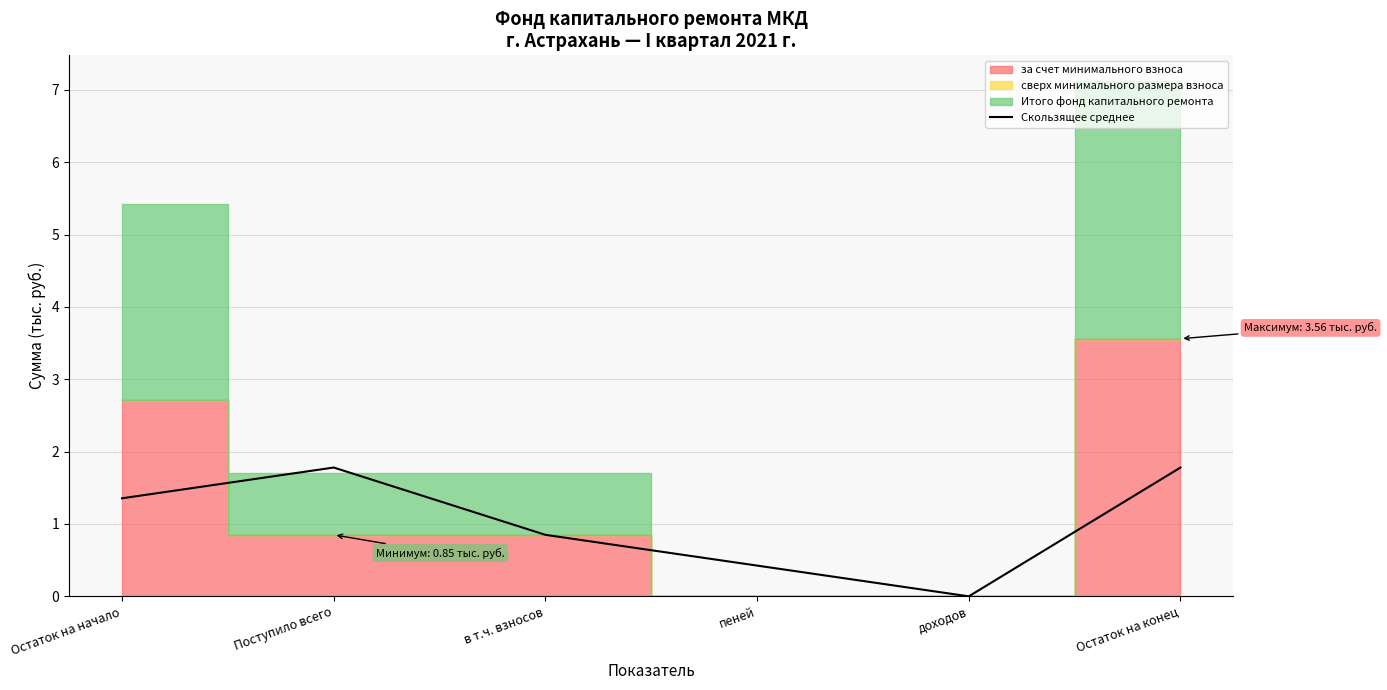

Reading right to left, extract all data points from this chart.

Остаток на конец=1.8	доходов=0.0	пеней=0.4	в т.ч. взносов=0.8	Поступило всего=1.8	Остаток на начало=1.4